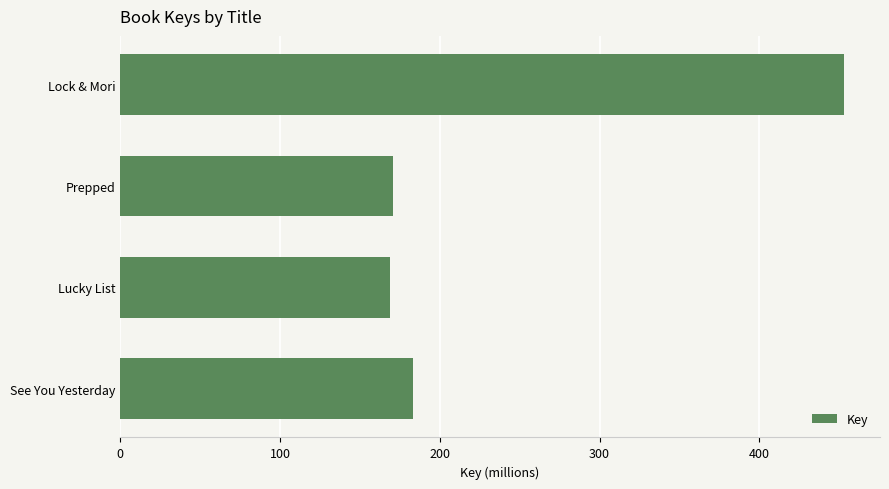

What is the smallest value displayed?

168.6